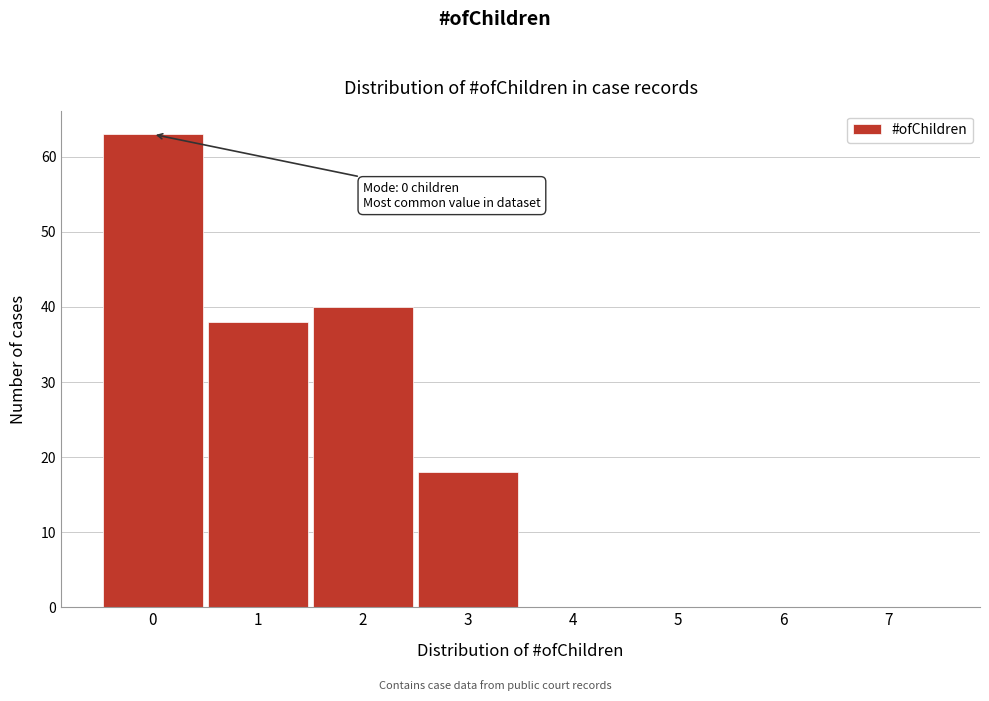

Reading left to right, transcribe all the data shown in this chart.

0=63	1=38	2=40	3=18	4=0	5=0	6=0	7=0